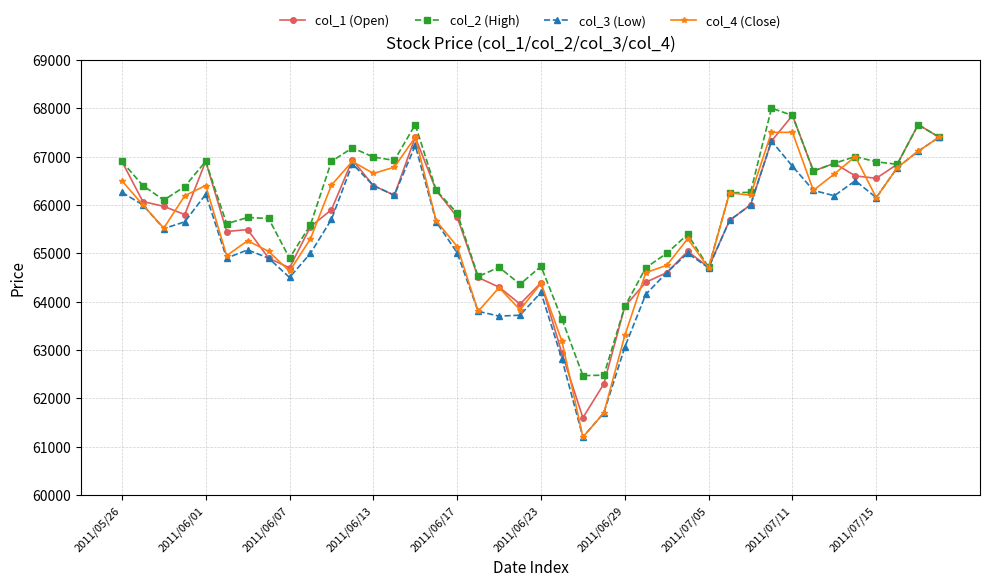

At how many categories does at least one series exceed 62703?

38